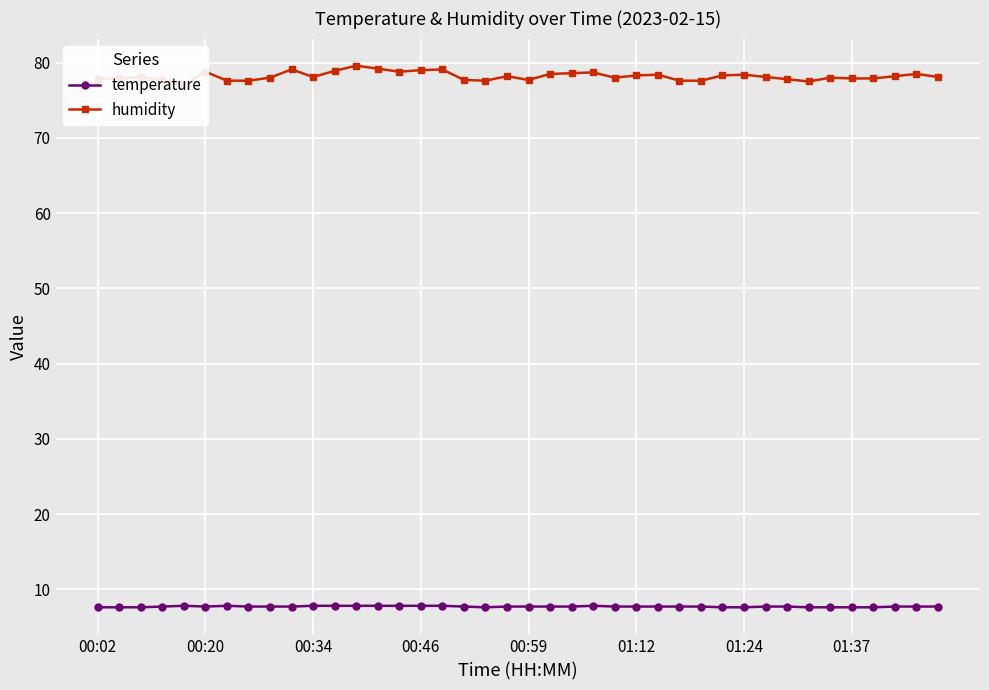

What is the lowest value of the temperature series?

7.6